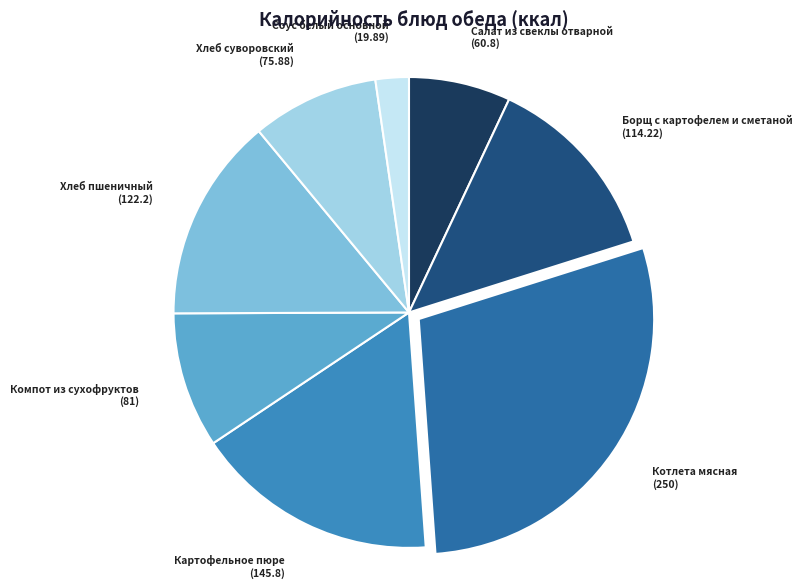

Between Хлеб пшеничный and Хлеб суворовский, which is larger?

Хлеб пшеничный